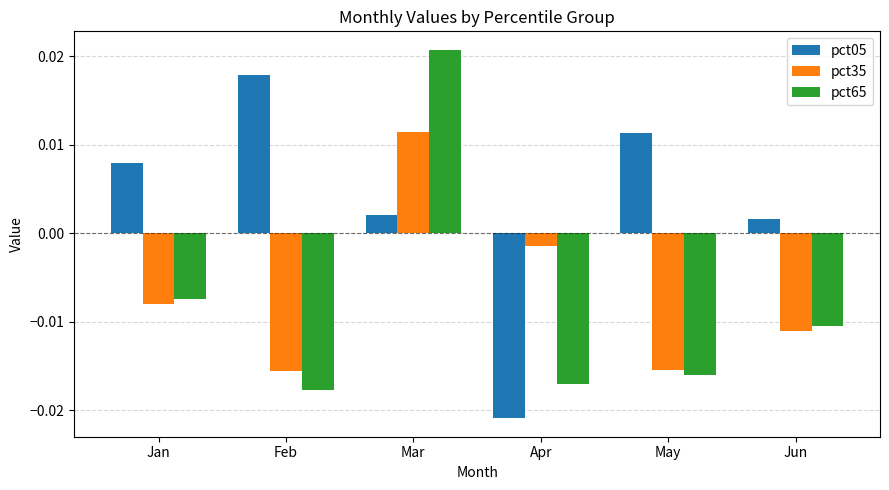

At which label does pct05 reach its minimum?

Apr